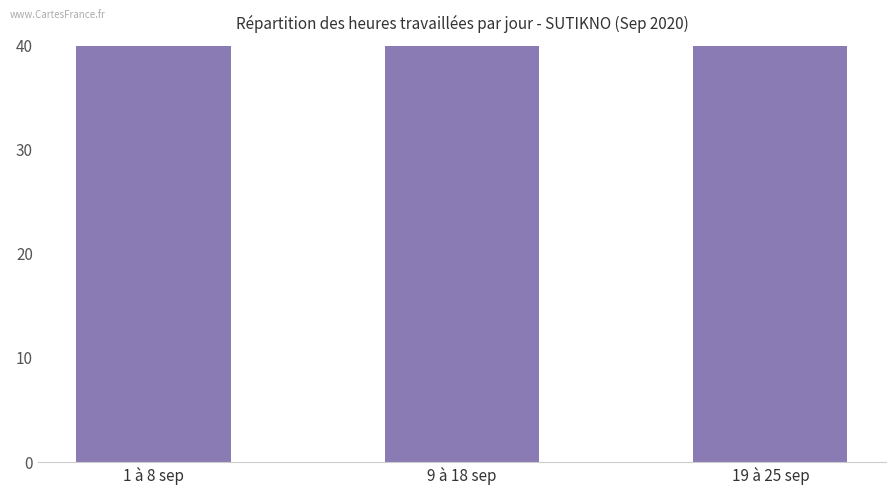

Rank the categories by value from lowest to highest.

19 à 25 sep, 1 à 8 sep, 9 à 18 sep